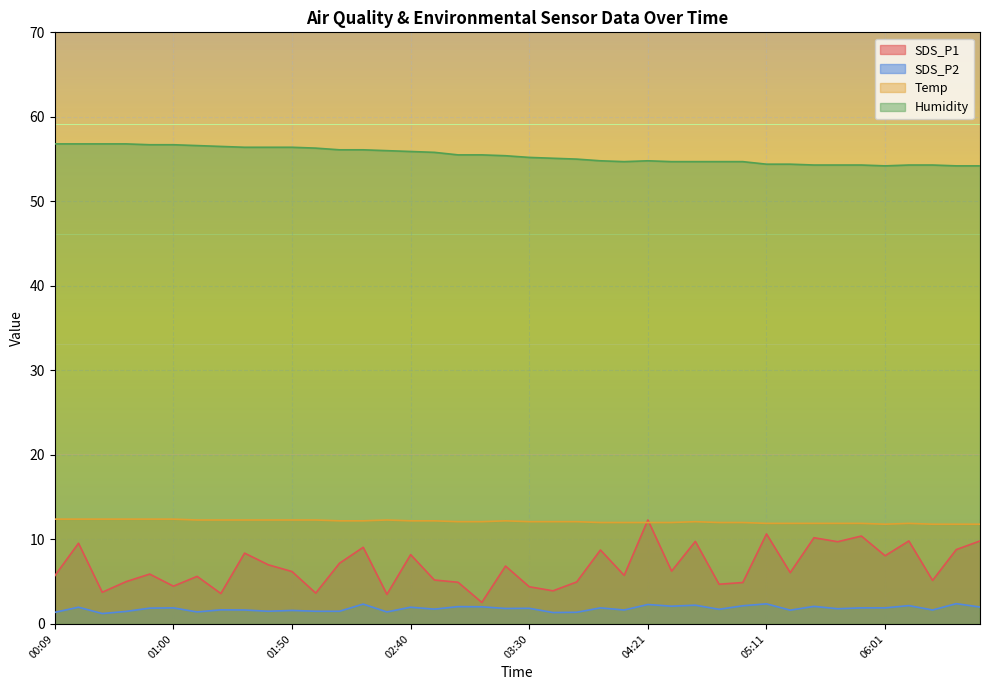

What is the total value across all series at 05:21?

74.0